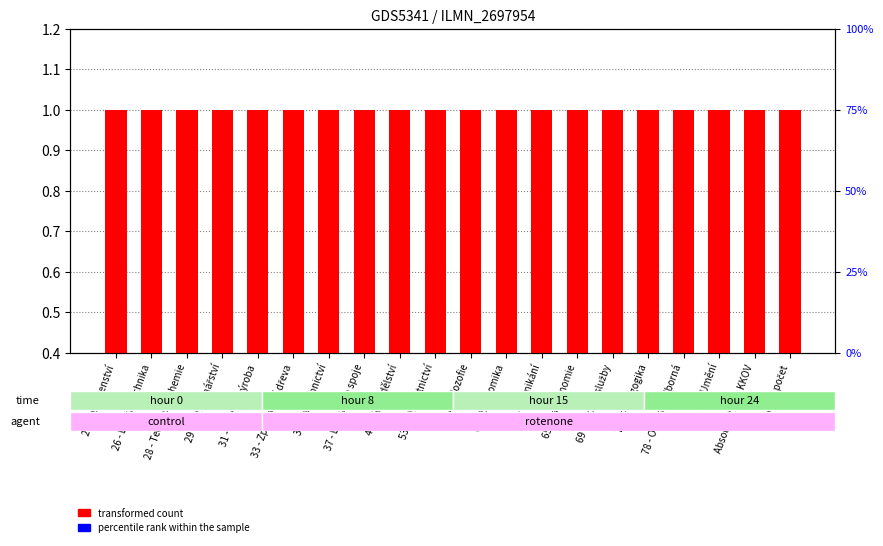

At 65 - Gastronomie, list the series in order from largest to smallest.

transformed count, percentile rank within the sample